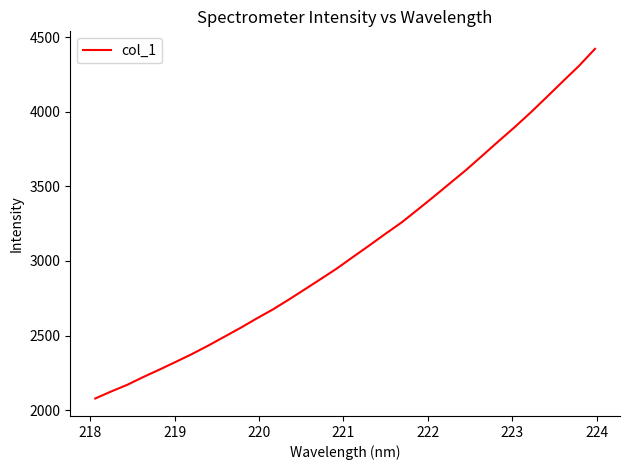

How many distinct data groups are displayed?

1